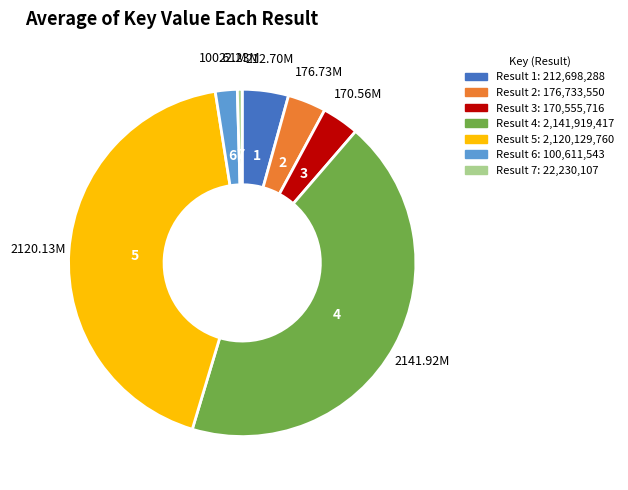

Does 5 account for over 50% of the chart?

No